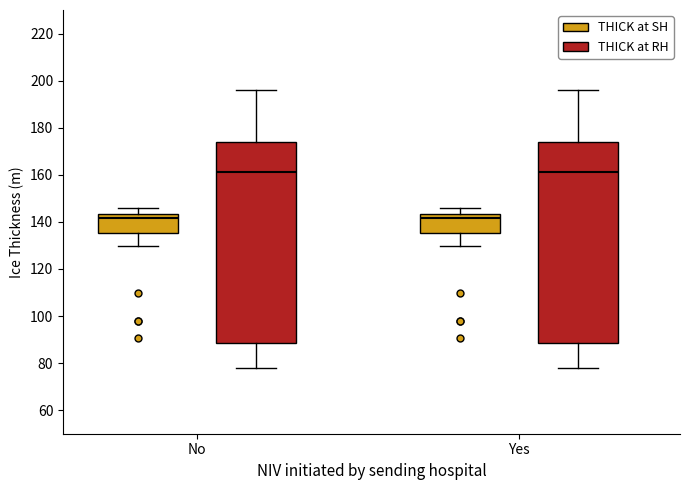

Where is the lower edge of the box for No (THICK at RH) on the y-axis? The values are not printed on the chart, so give them approximately, as read against the axis.

88